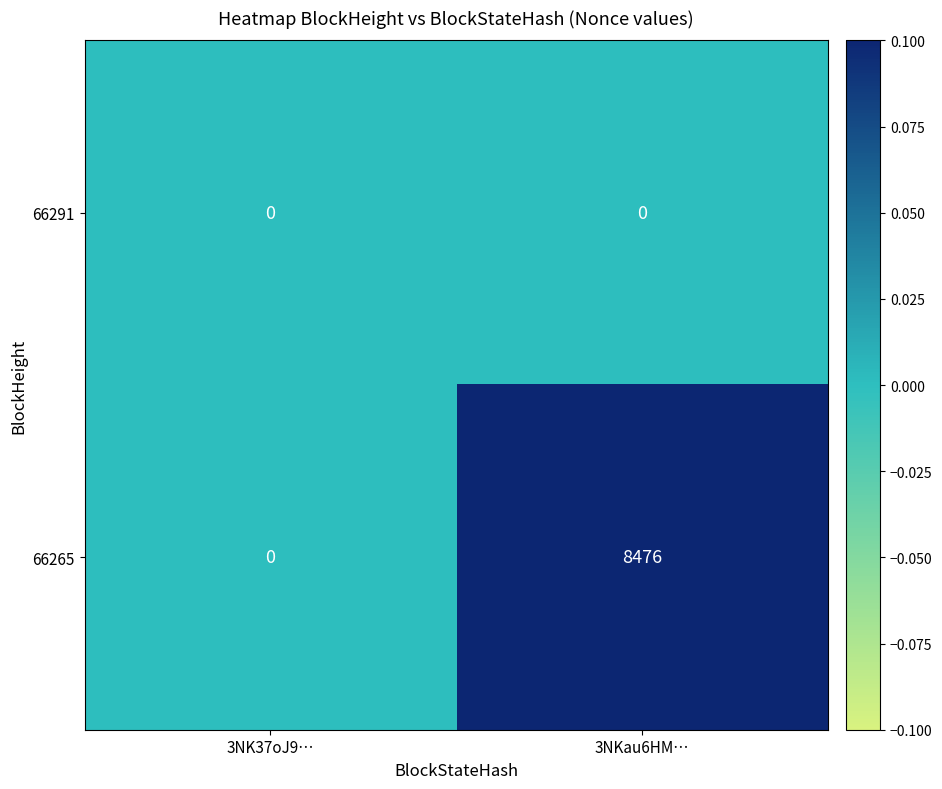

Which series has the largest total across all categories?

66265